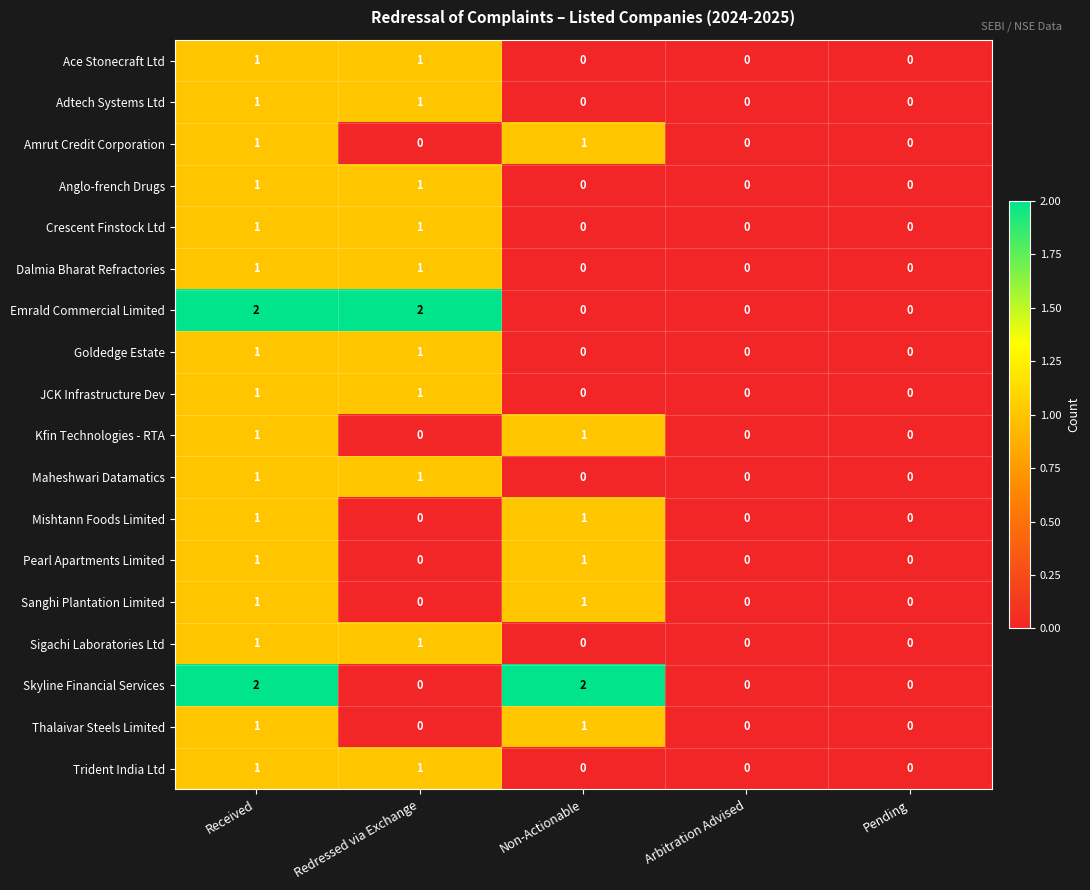

Is it true that Trident India Ltd equals -1 at Non-Actionable?

False